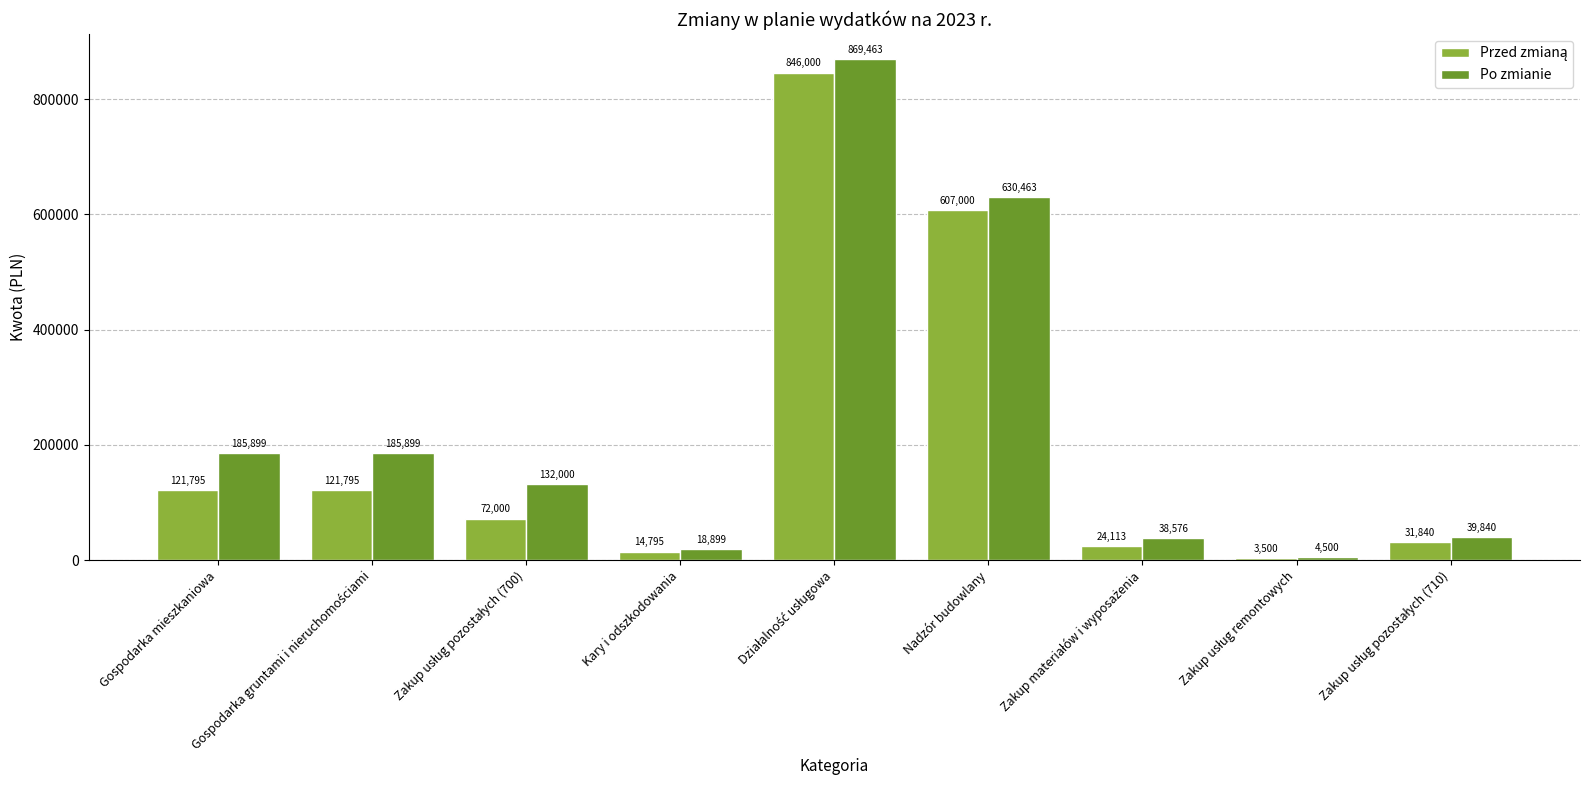

True or false: Po zmianie has a value of 630463 at Nadzór budowlany.

True